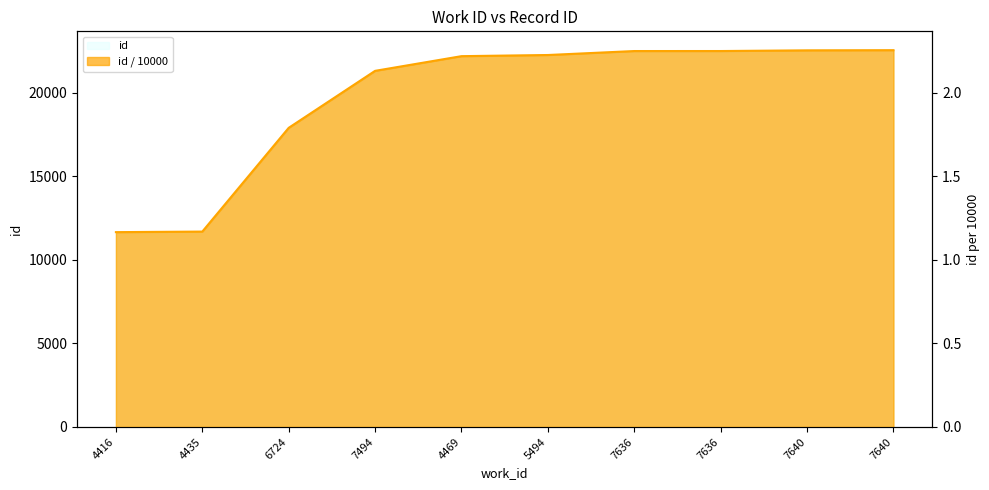

Between 7640 and 4435, which is larger?

7640